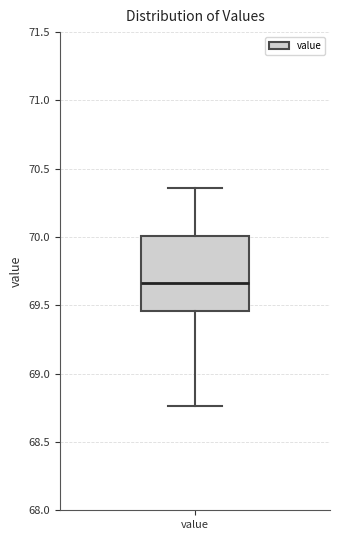

Where is the upper edge of the box for value on the y-axis? The values are not printed on the chart, so give them approximately, as read against the axis.

70.00